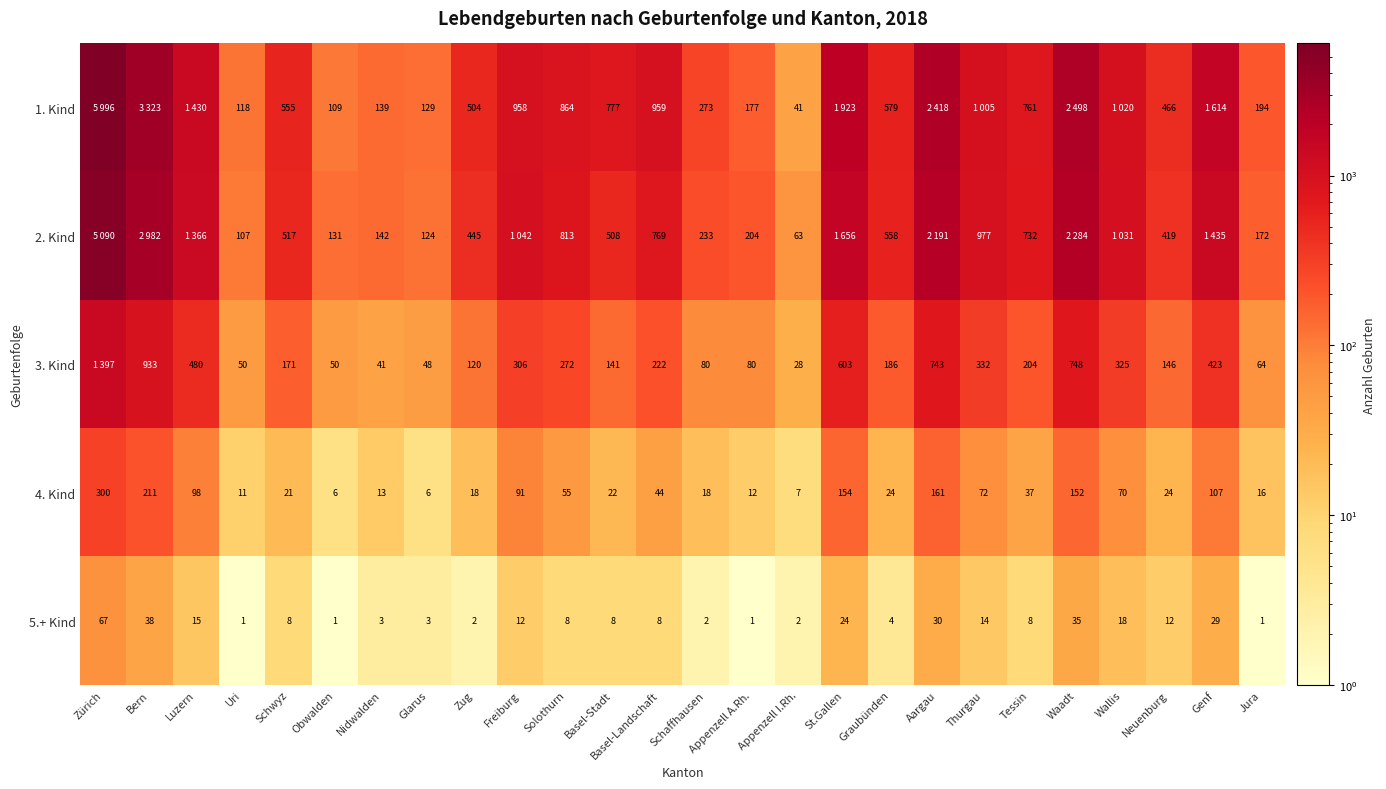

Between Tessin and Jura, which series saw the biggest shift?

1. Kind